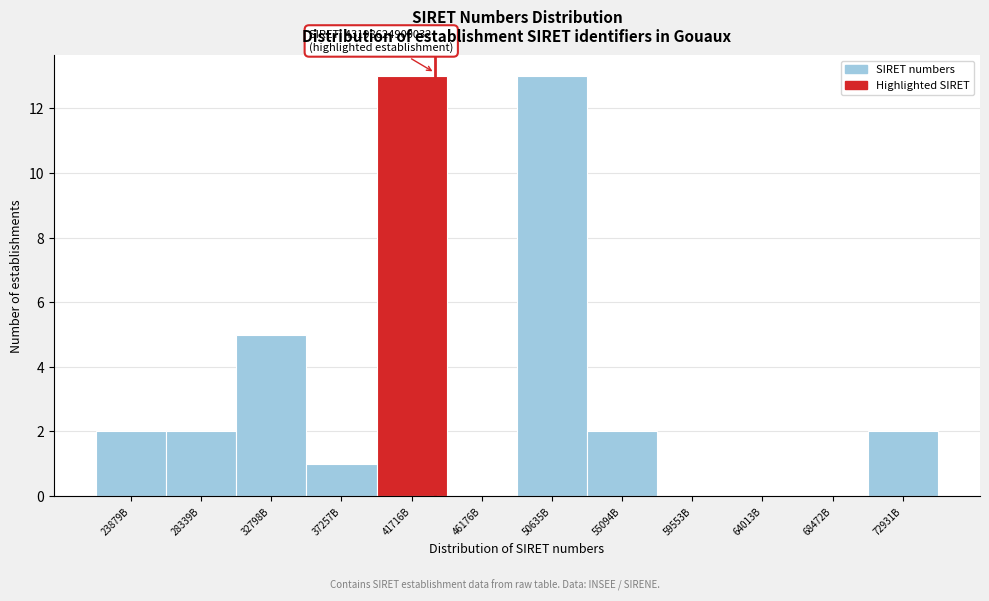

Reading right to left, transcribe all the data shown in this chart.

72931B=2	68472B=0	64013B=0	59553B=0	55094B=2	50635B=13	46176B=0	41716B=13	37257B=1	32798B=5	28339B=2	23879B=2